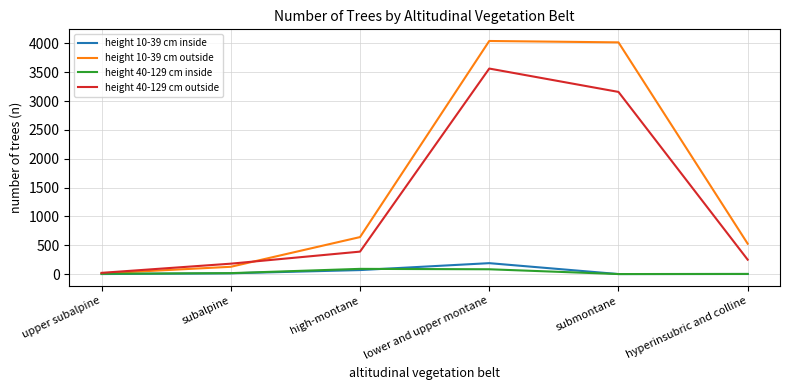

Which series has the largest total across all categories?

height 10-39 cm outside